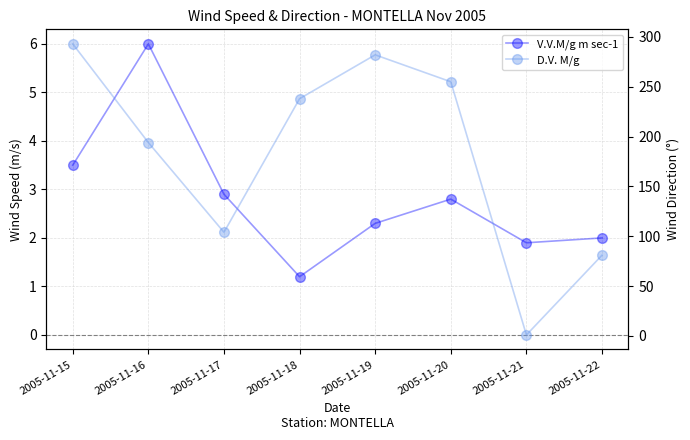

The V.V.M/g m sec-1 series shows 2.8 at 2005-11-20. True or false?

True